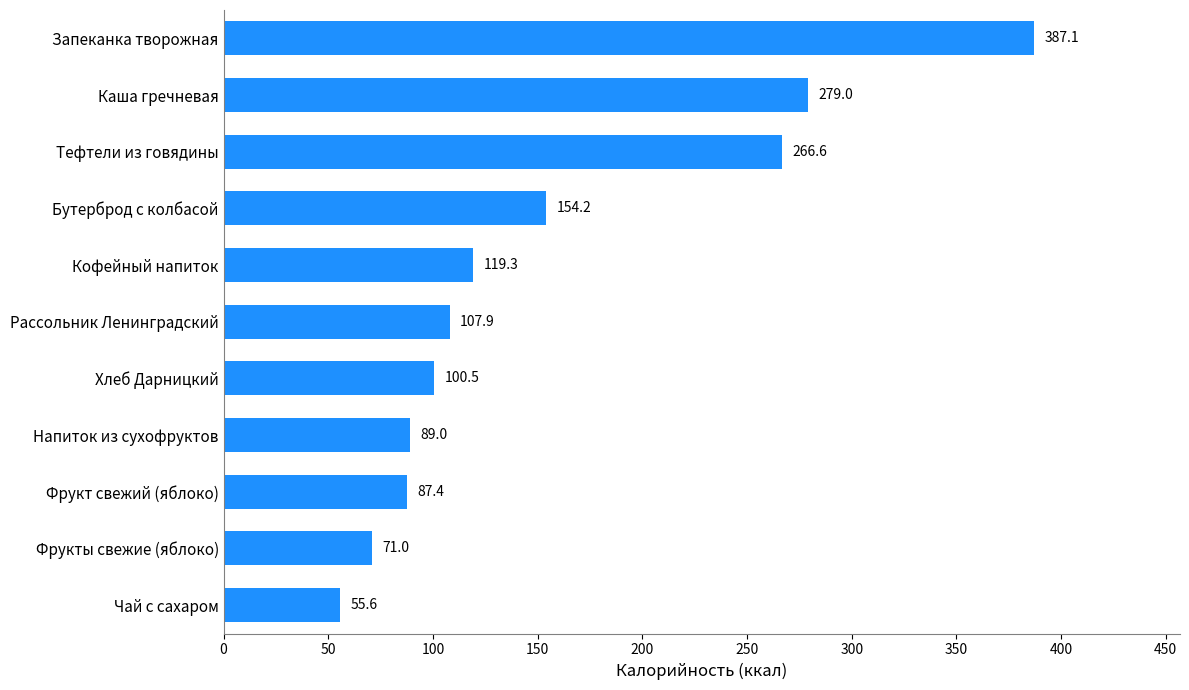

What is the approximate value at Каша гречневая?

279.0